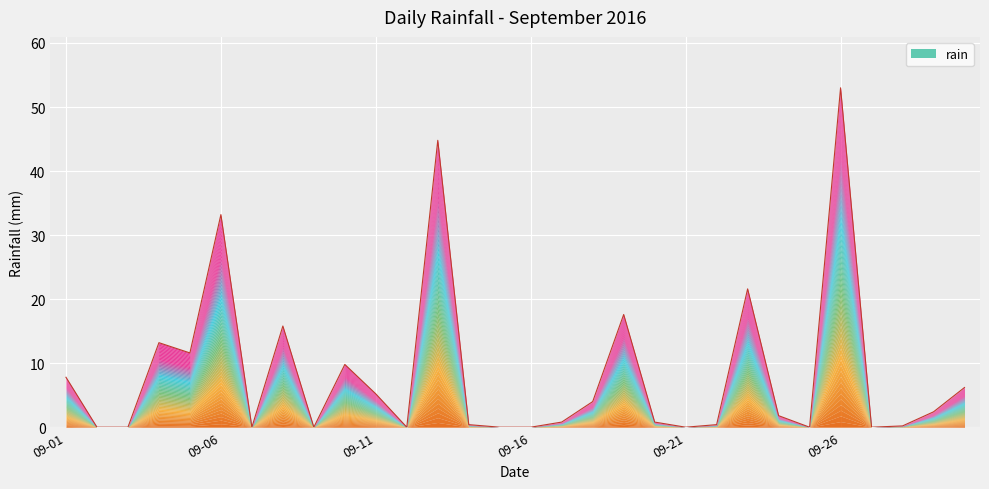

What is the difference between the maximum and minimum values?

53.0